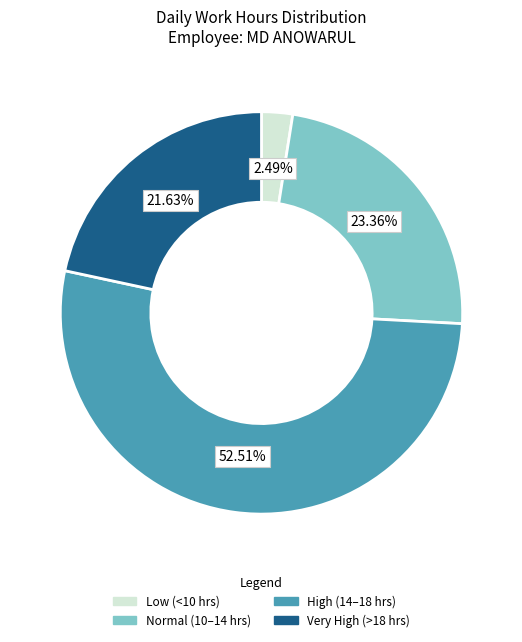

Which has a higher value, Low (<10 hrs) or Normal (10–14 hrs)?

Normal (10–14 hrs)